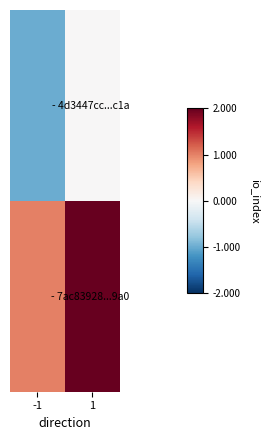

What is the maximum value shown in the chart?

2